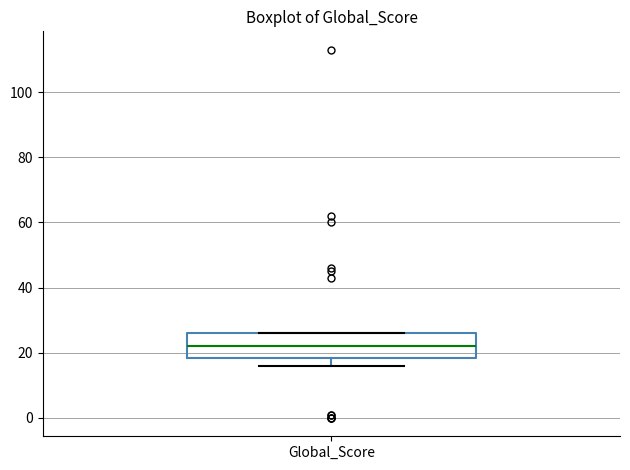

Read this box plot against the y-axis: the position of the median line, the range covered by the box, and the ends of both whiskers. The values are not printed on the chart, so give them approximately, as read against the axis.

median 22, box 18 to 26, whiskers 16 to 26